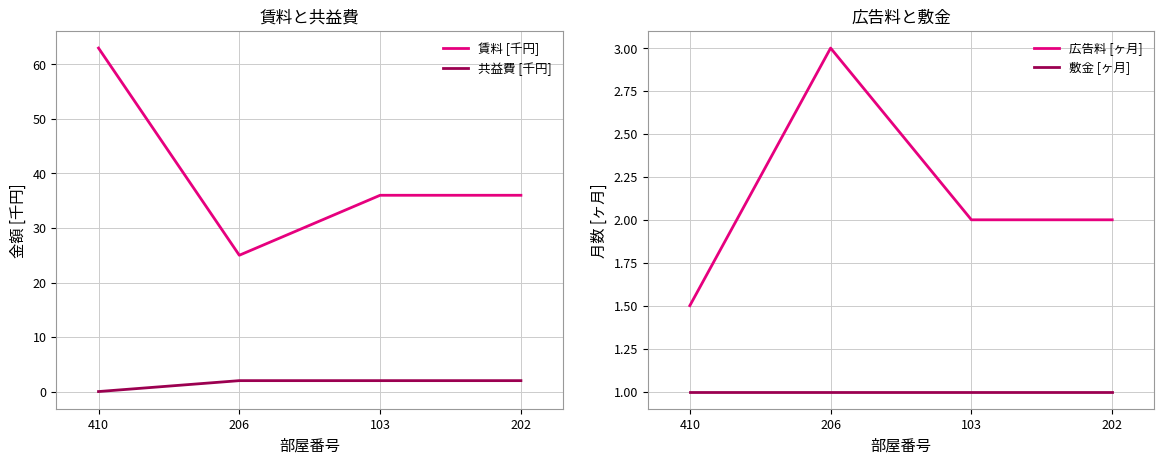

True or false: 広告料 [ヶ月] and 賃料 [千円] intersect in this chart.

False